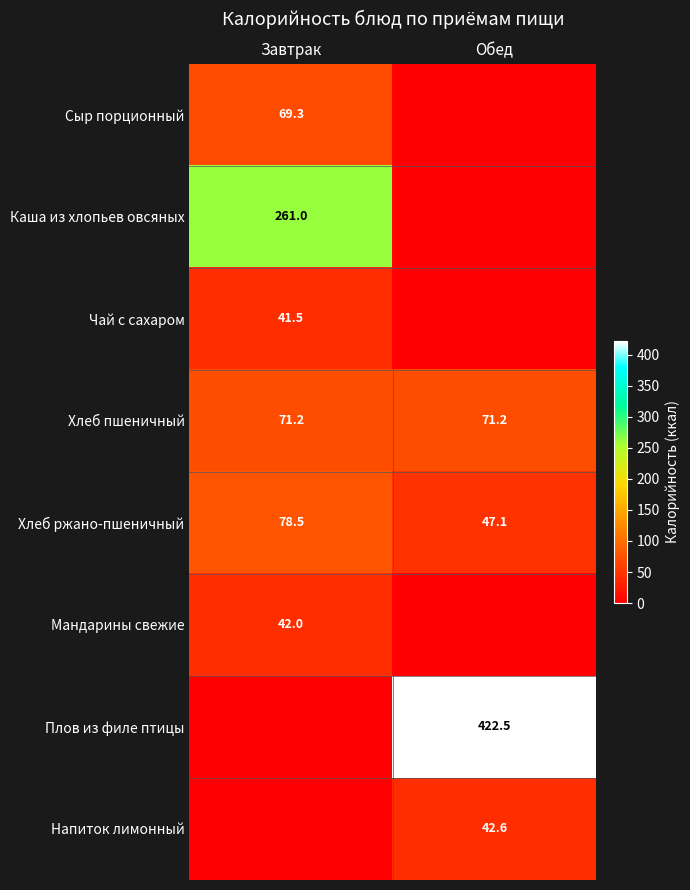

Between Завтрак and Обед, which is larger?

Завтрак